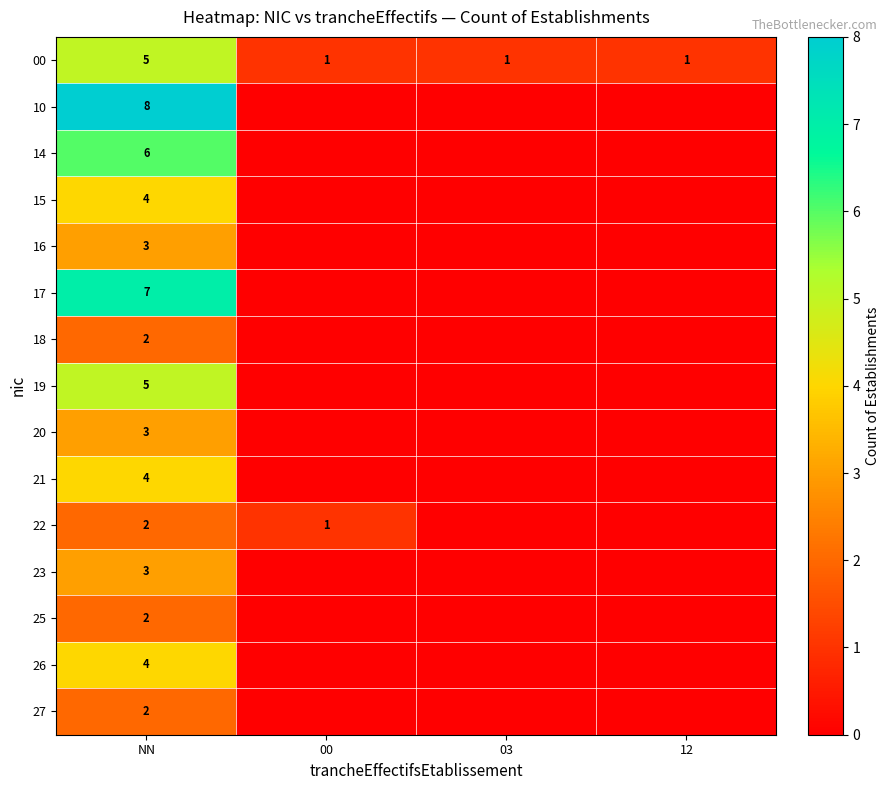

The 19 series shows 1 at NN. True or false?

False